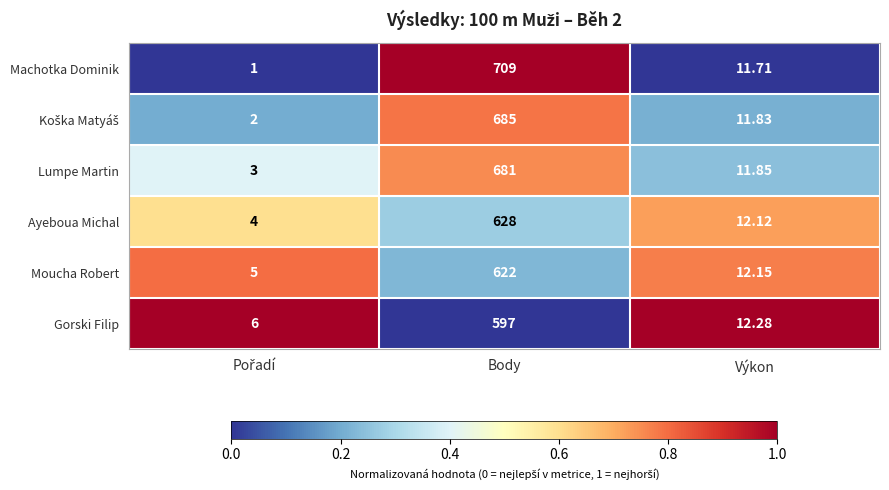

Which series has the widest spread of values?

Machotka Dominik